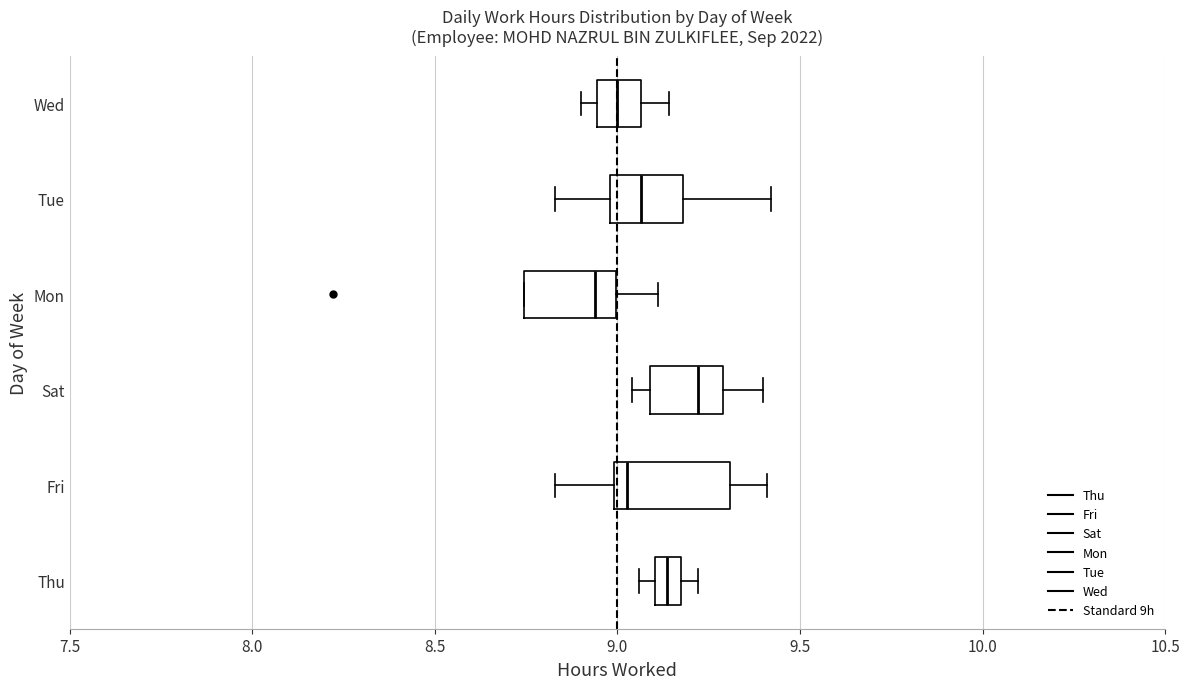

Which box's median line is the furthest to the right?

Sat